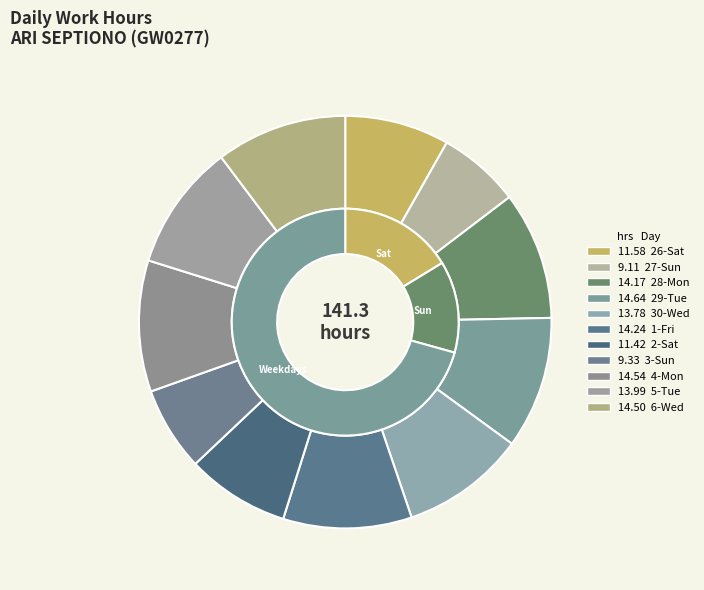

Does 4-Mon account for over 50% of the chart?

No